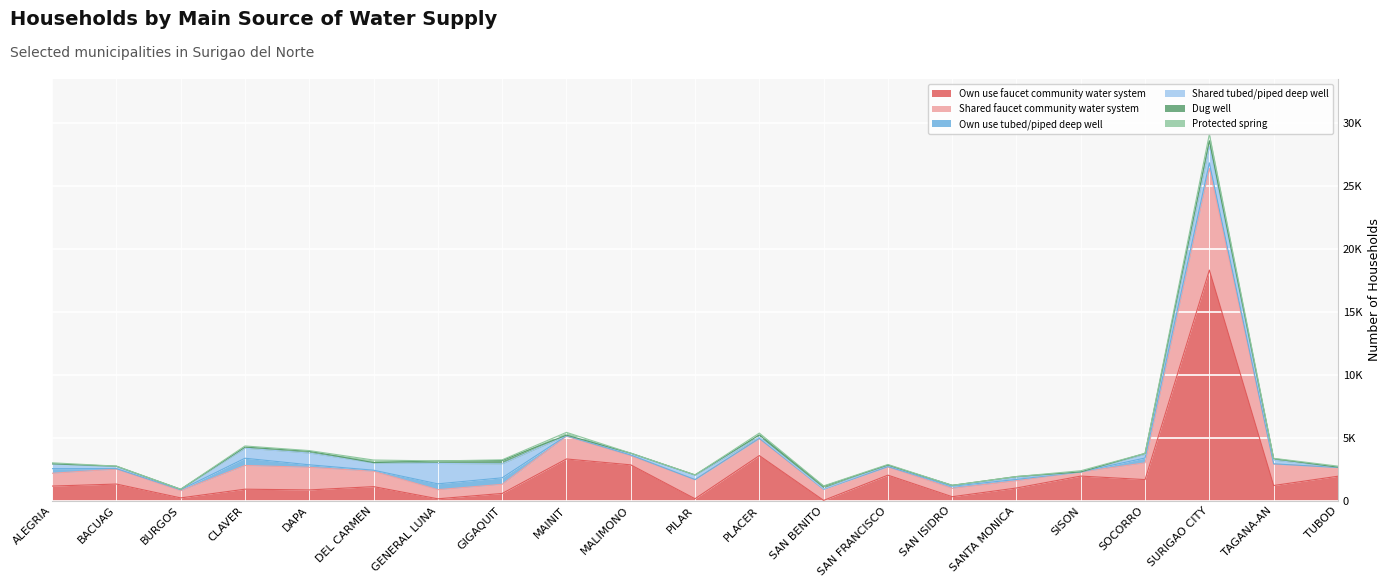

Which series has the widest spread of values?

Own use faucet community water system